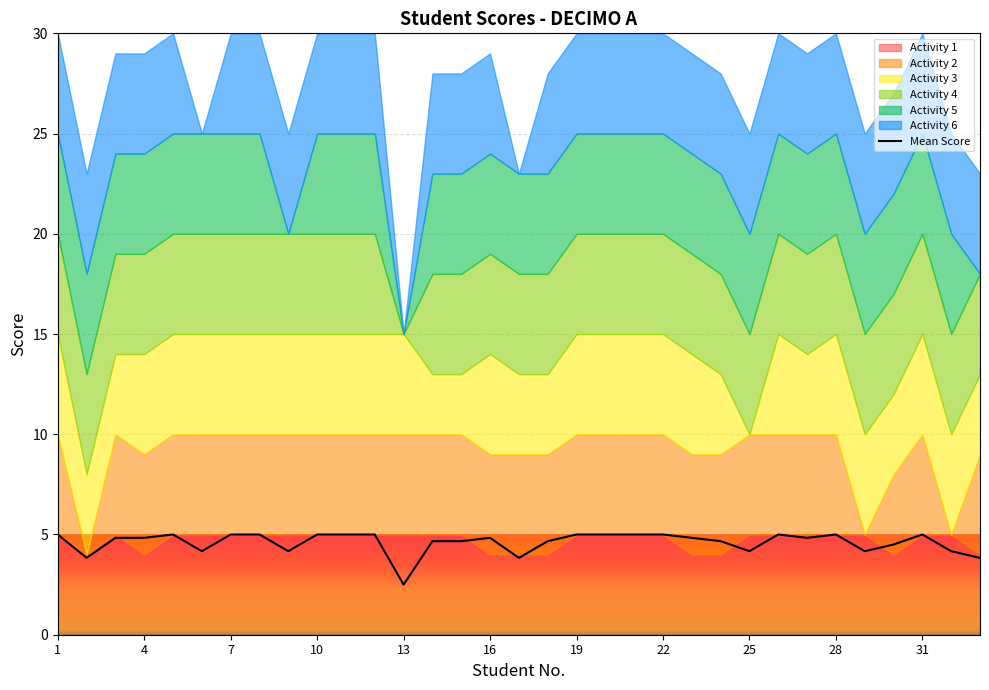

The Mean Score series shows 5.0 at 22. True or false?

True